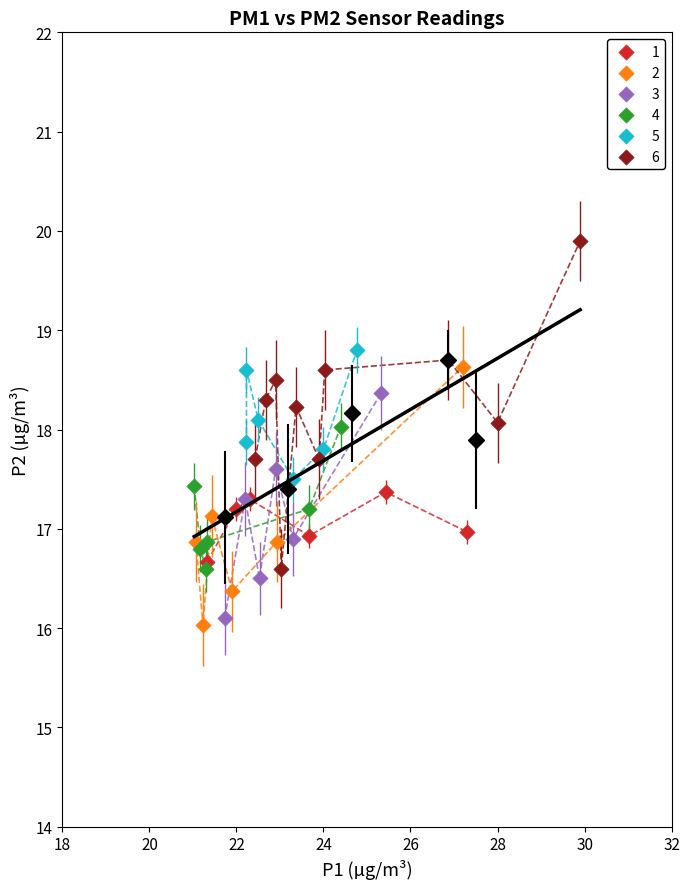

Which series has the largest Y range (max minus min)?

6